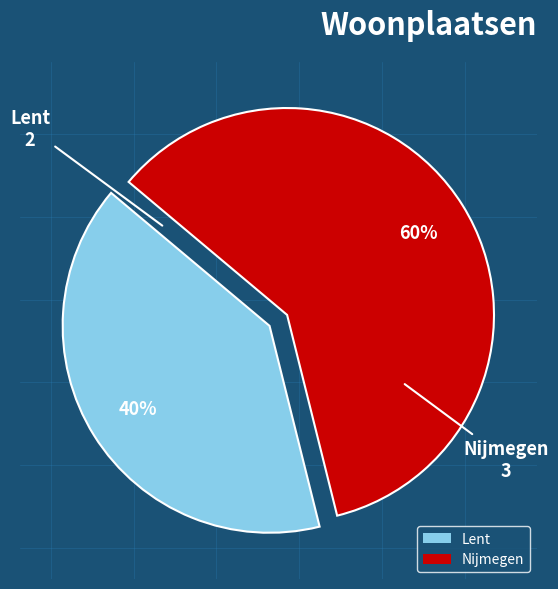

Count the number of slices in the pie.

2